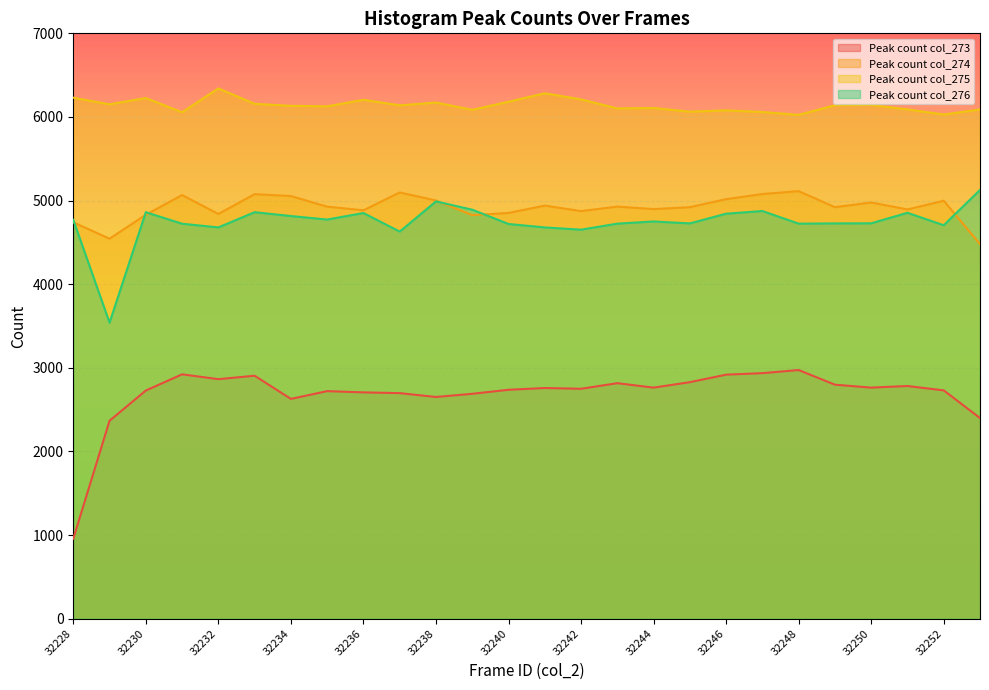

At 32239, list the series in order from largest to smallest.

Peak count col_275, Peak count col_276, Peak count col_274, Peak count col_273